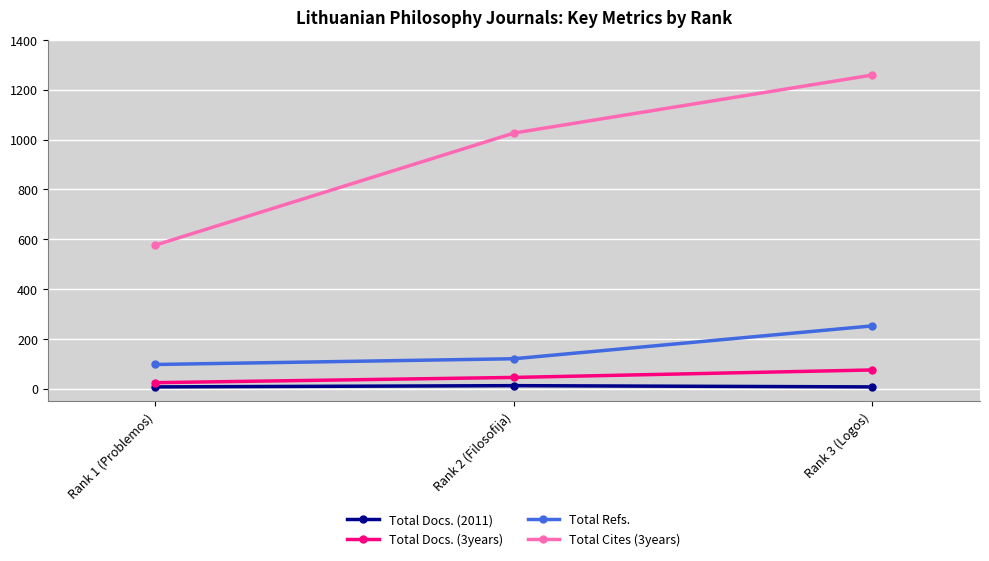

How many categories are shown in the chart?

3